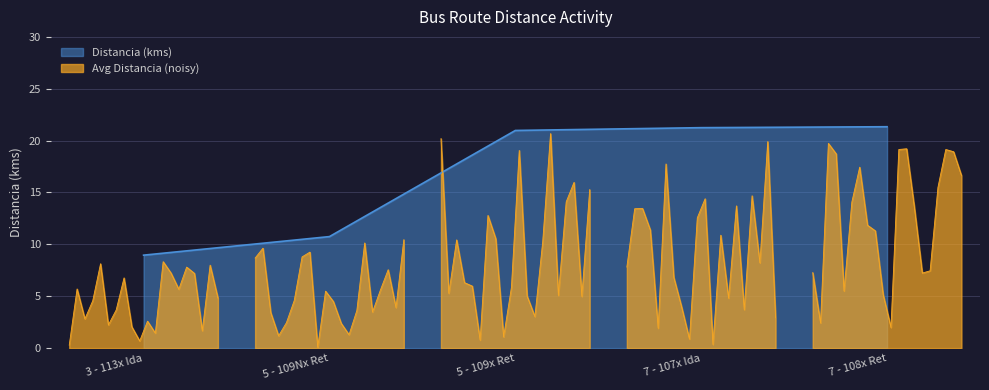

True or false: the data shows 9.0 at 3 - 113x Ida.

True